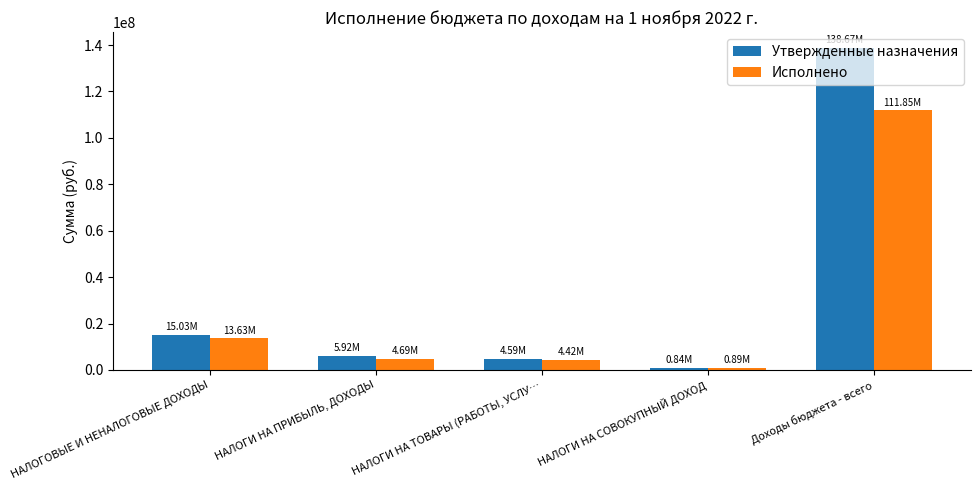

What is the sum of the Исполнено values at НАЛОГОВЫЕ И НЕНАЛОГОВЫЕ ДОХОДЫ and Доходы бюджета - всего?

125483276.6